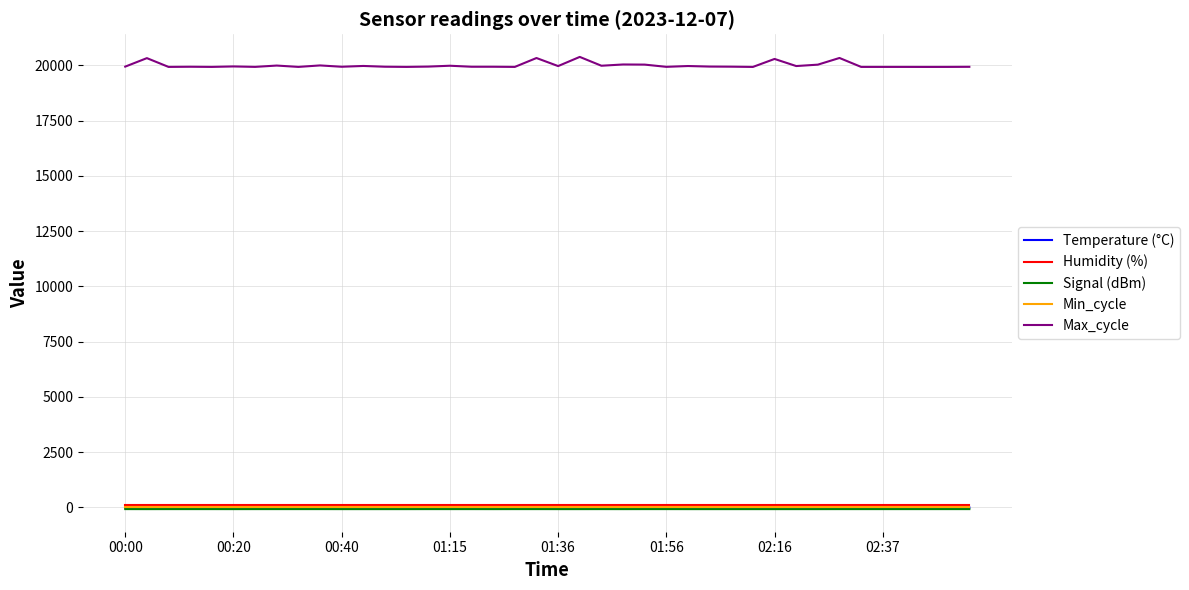

What is the average value of the Max_cycle series?

19995.0